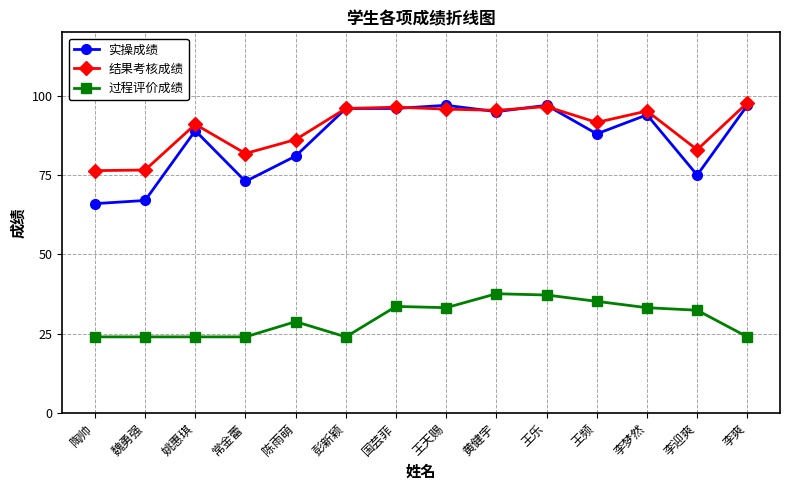

At 李迎爽, list the series in order from smallest to largest.

过程评价成绩, 实操成绩, 结果考核成绩